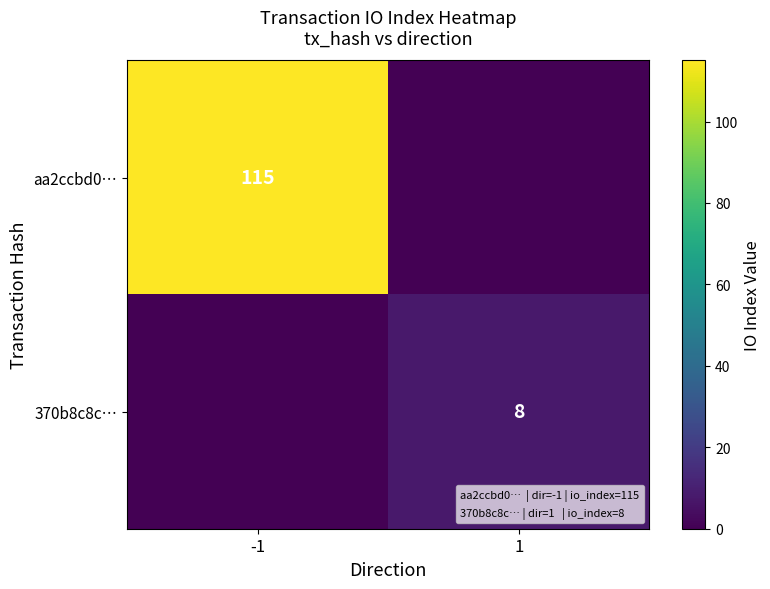

Is it true that aa2ccbd0… equals 75 at -1?

False